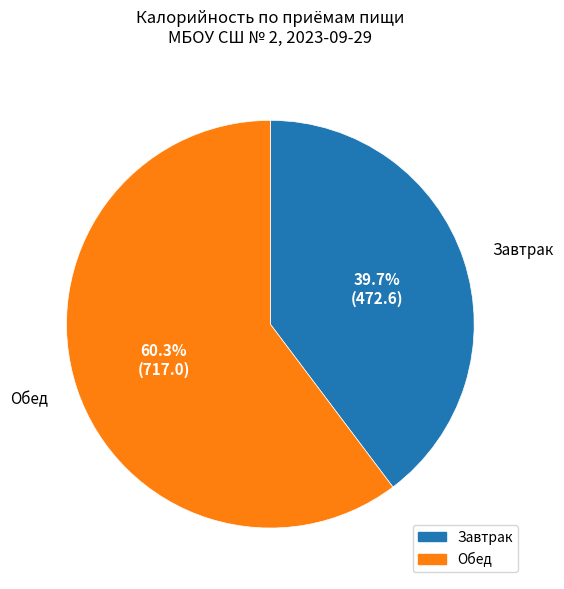

Between Обед and Завтрак, which is larger?

Обед